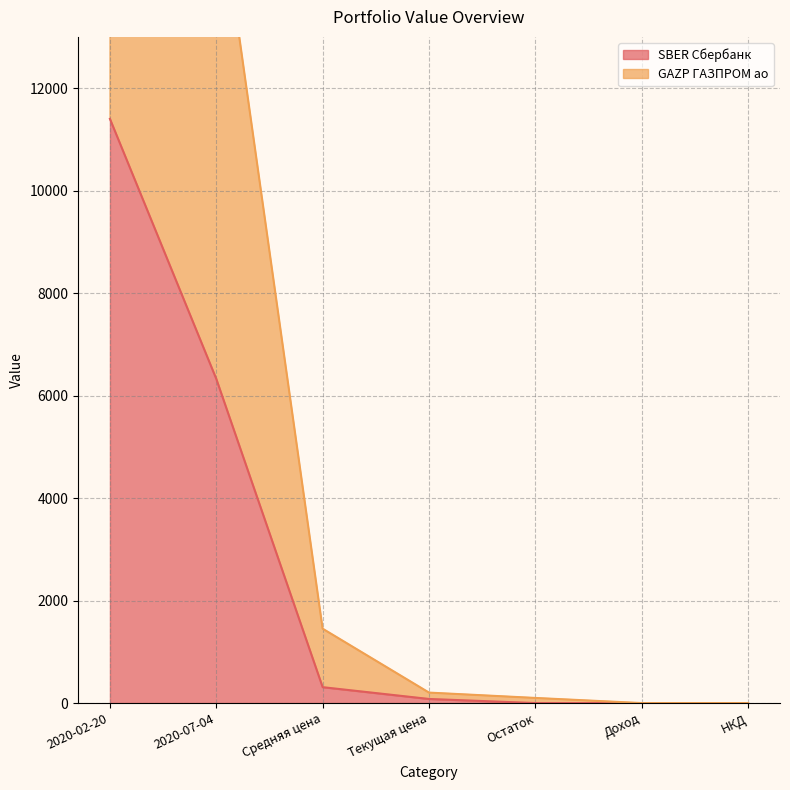

What is the difference between the second highest and second lowest values?

6325.5